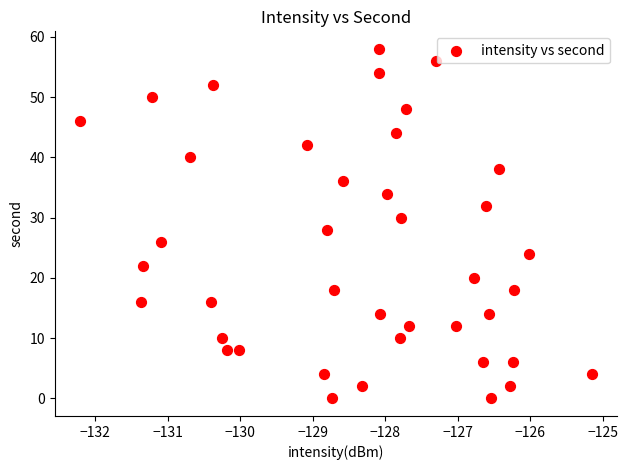

What is the range of Y values (max minus min)?

58